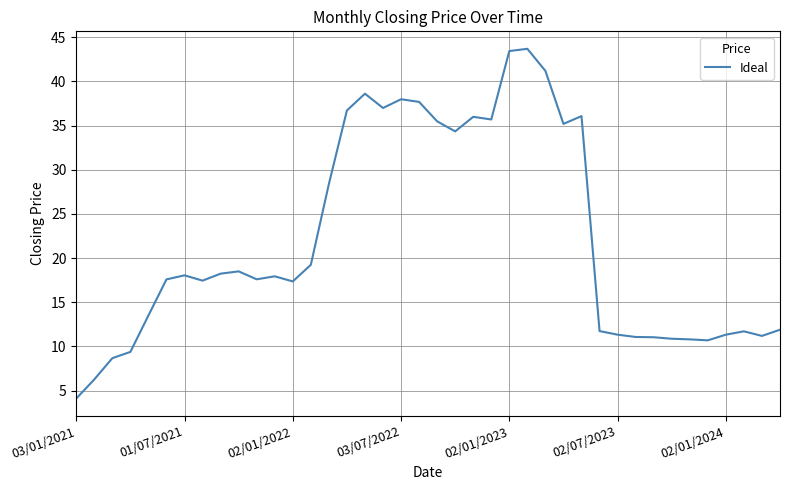

What is the greatest value displayed?

43.7